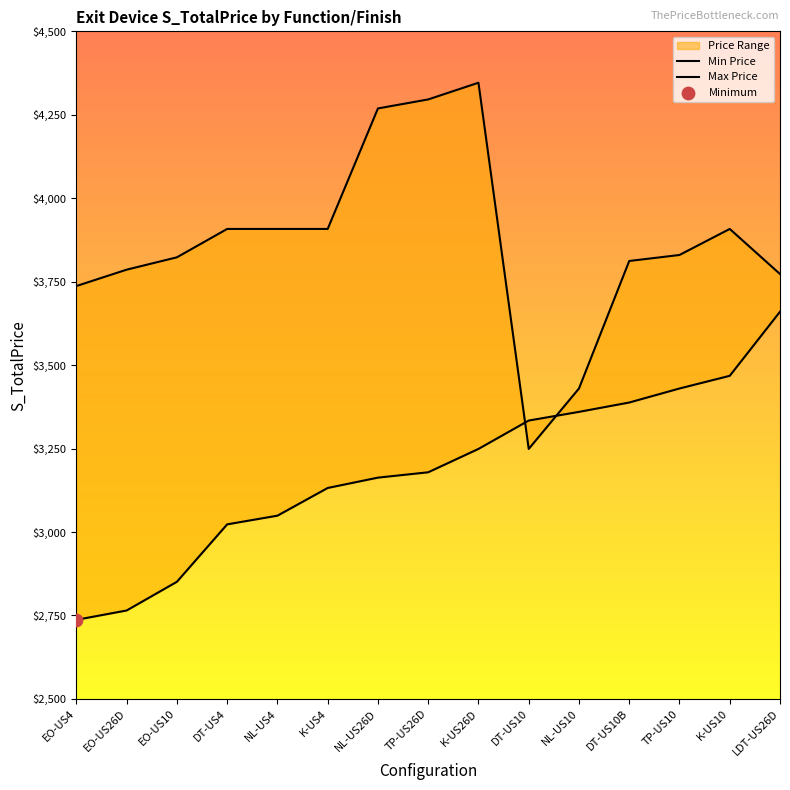

Which series reaches the maximum Y coordinate?

Max Price